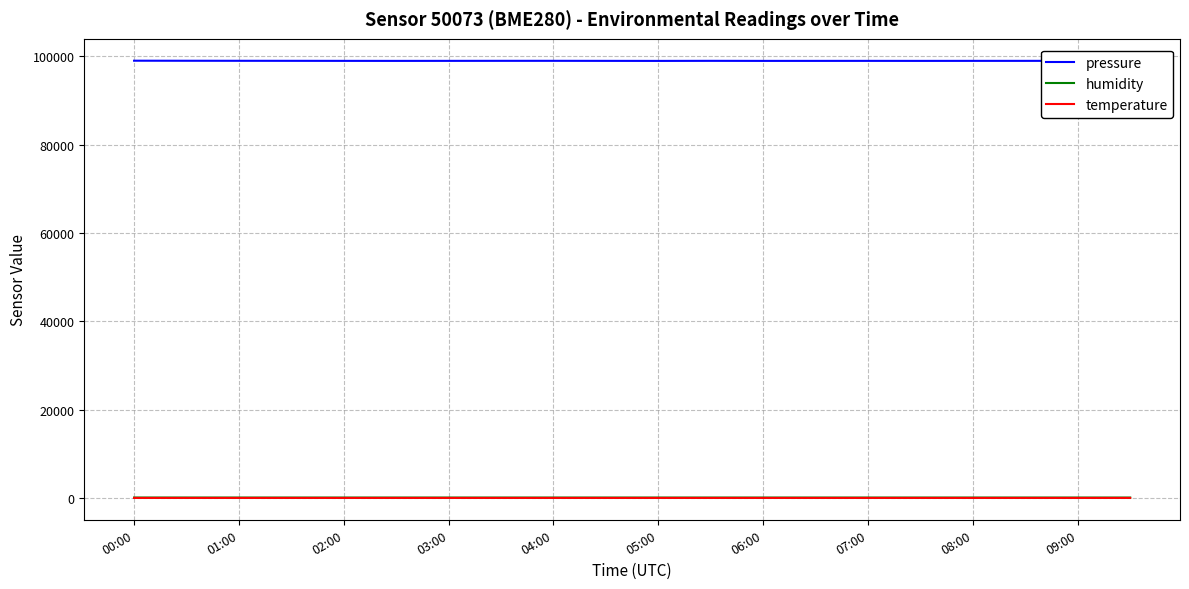

True or false: temperature and pressure intersect in this chart.

False